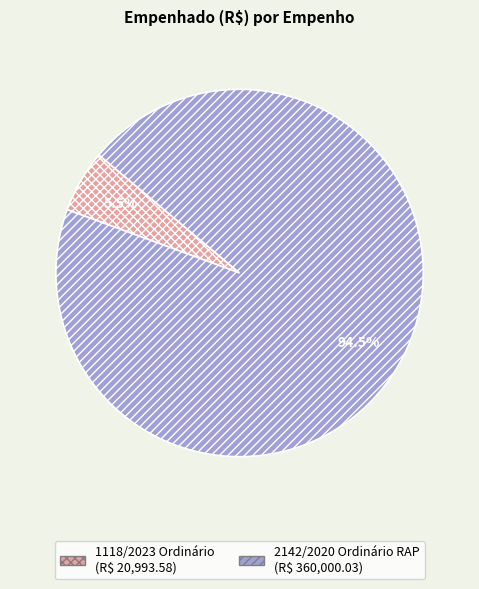

The 2142/2020 Ordinário RAP slice represents 99% of the pie. True or false?

False